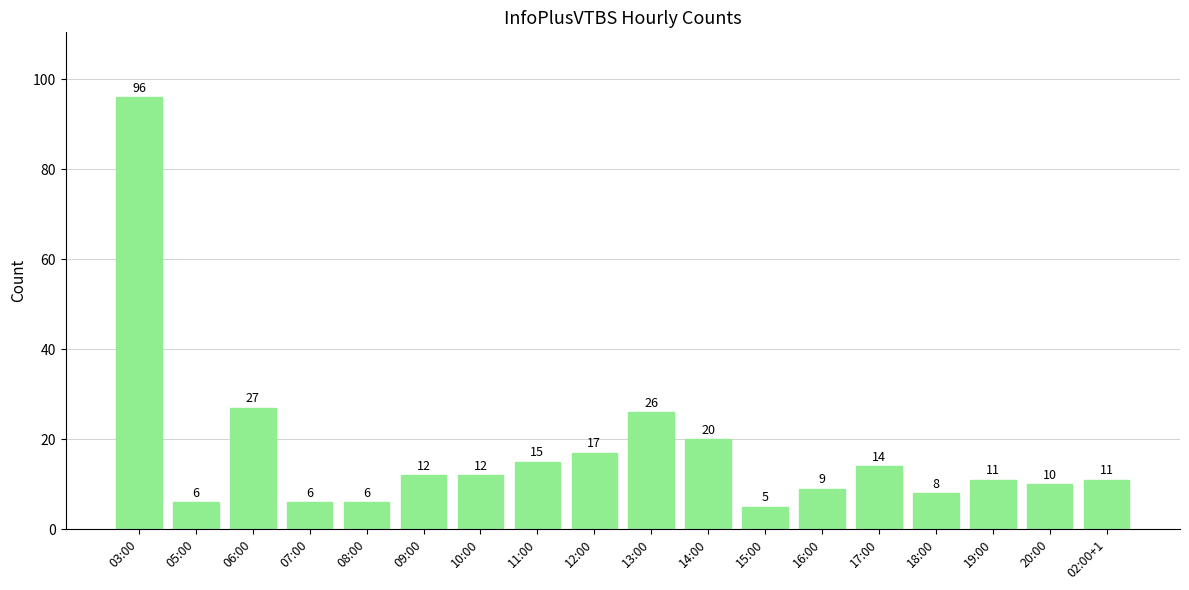

What is the label of the 5th bar from the right?

17:00